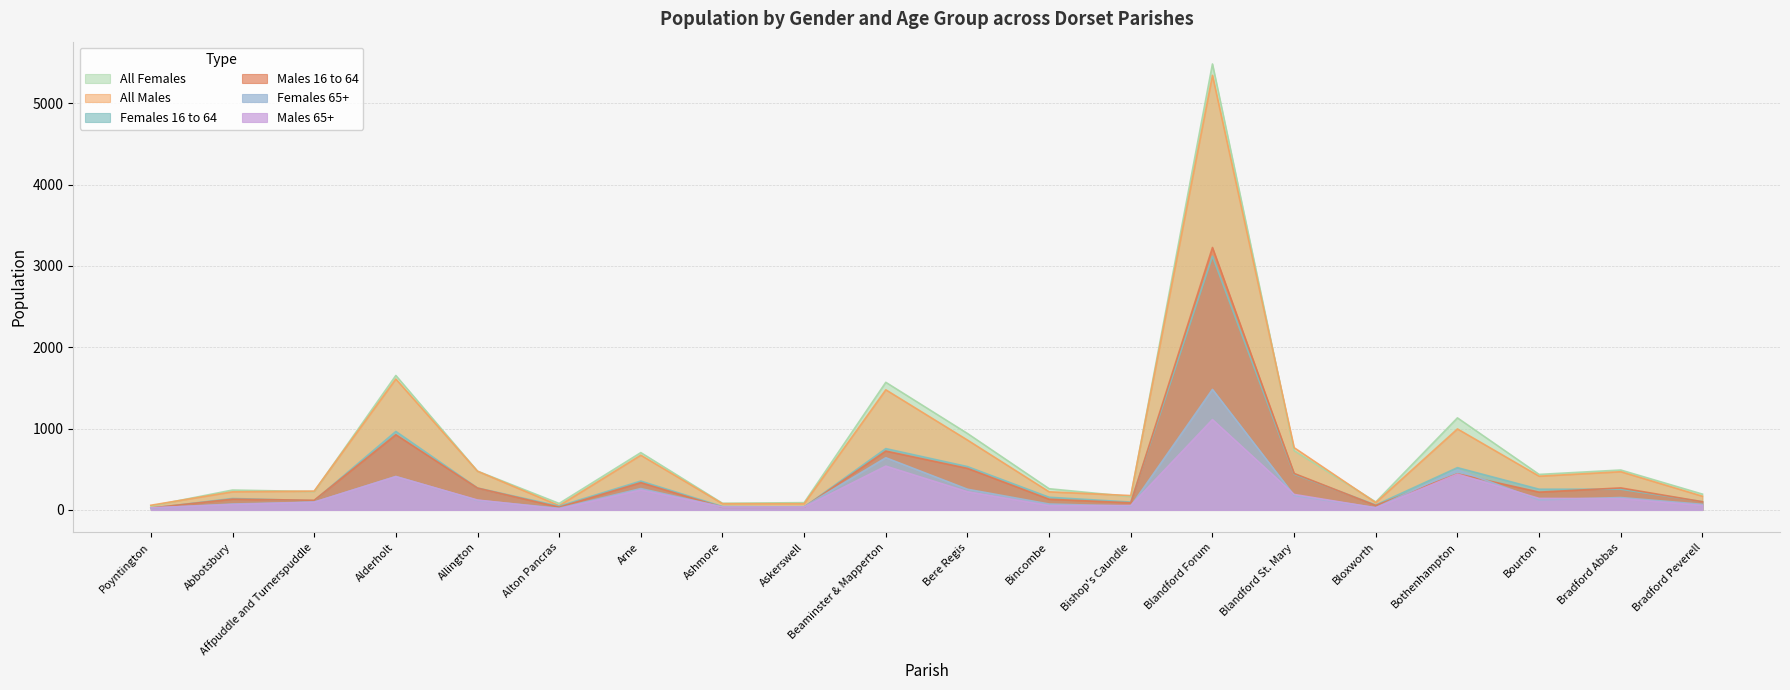

True or false: All Females and Males 16 to 64 cross at least once.

False